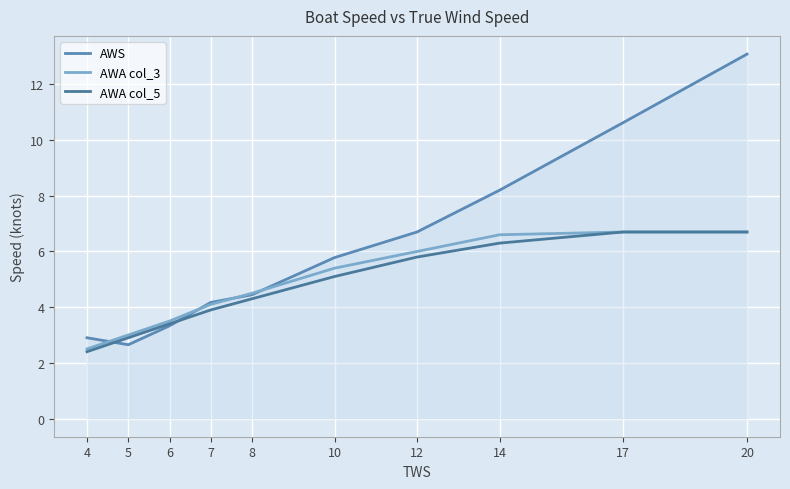

Does the chart have visible grid lines?

Yes